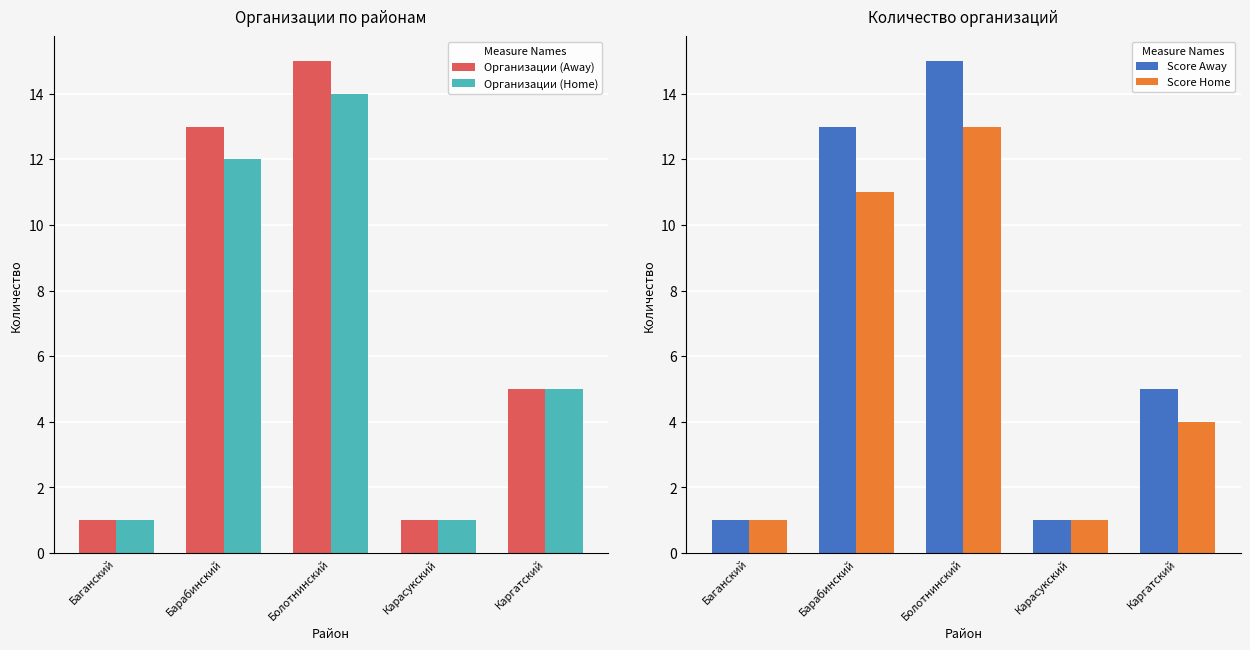

The value of Score Away at Барабинский is 13. True or false?

True